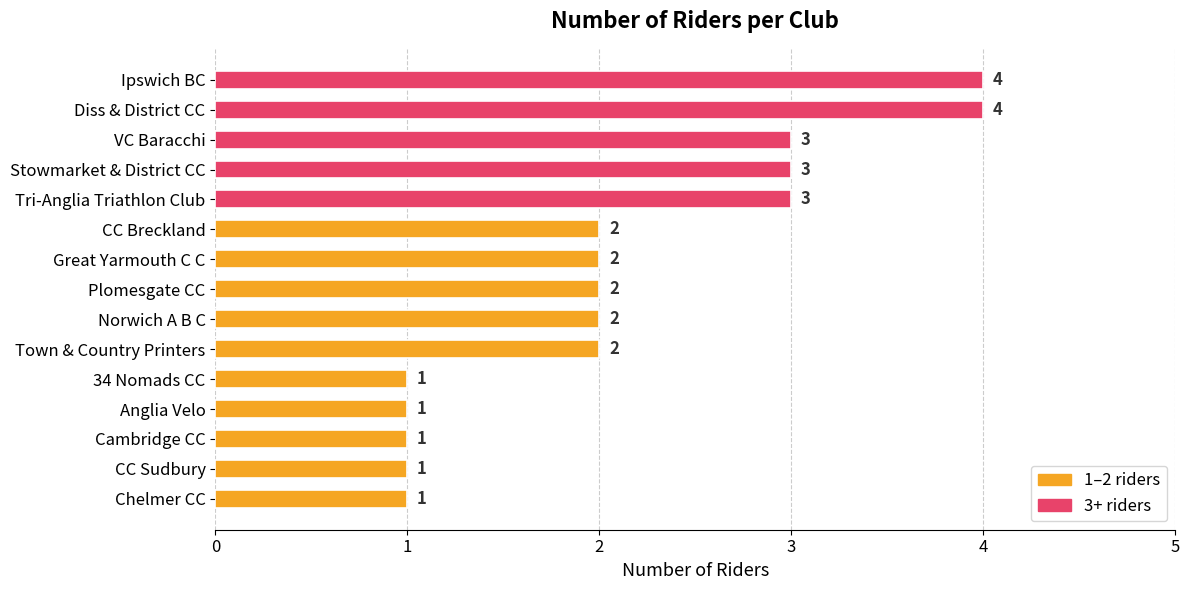

Reading top to bottom, extract all data points from this chart.

4	4	3	3	3	2	2	2	2	2	1	1	1	1	1